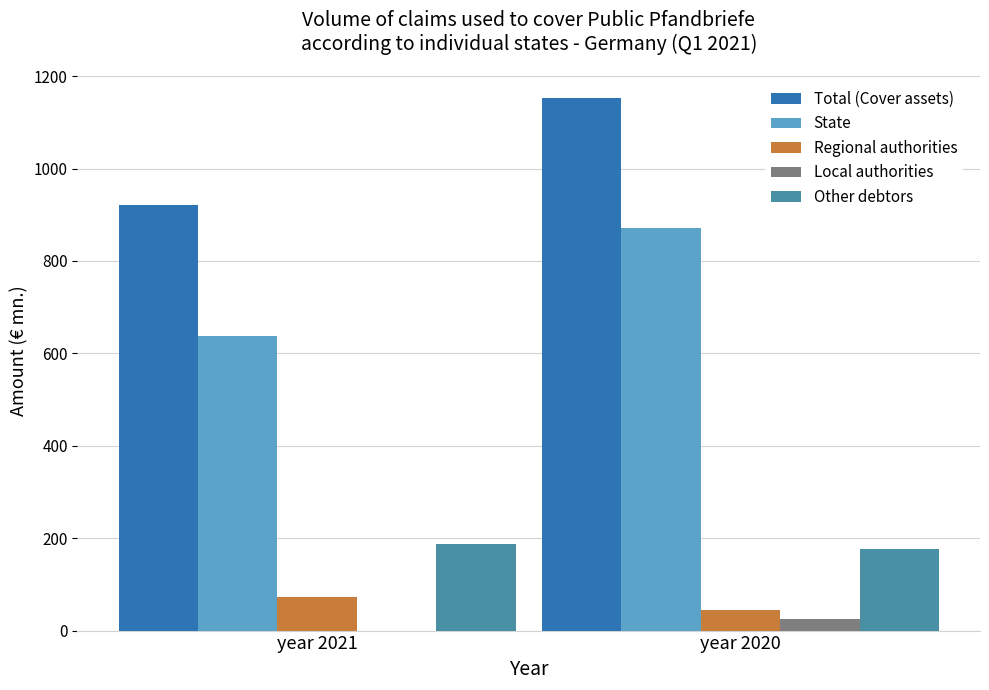

What are all the series names shown in the legend?

Total (Cover assets), State, Regional authorities, Local authorities, Other debtors